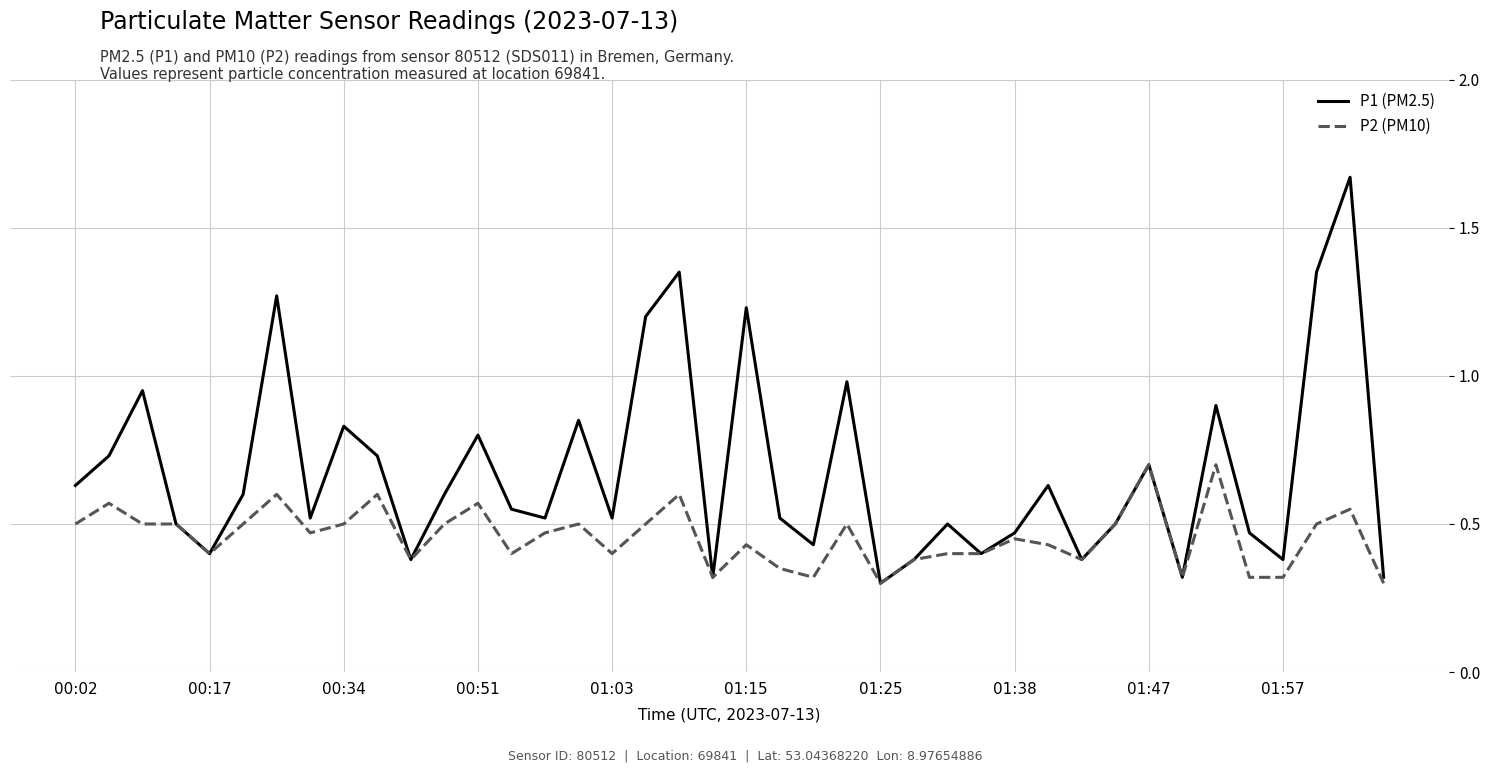

At which category is the sum across all series the highest?

38